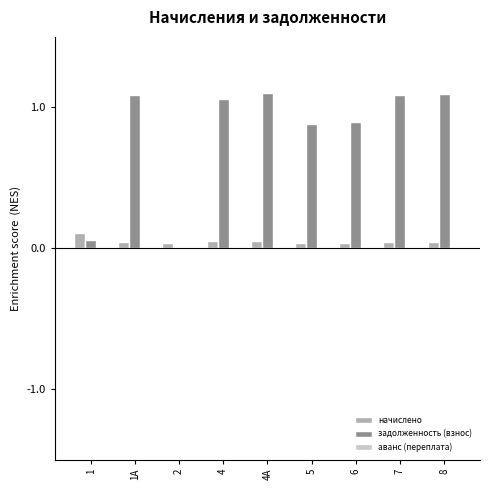

Which series has the largest total across all categories?

задолженность (взнос)